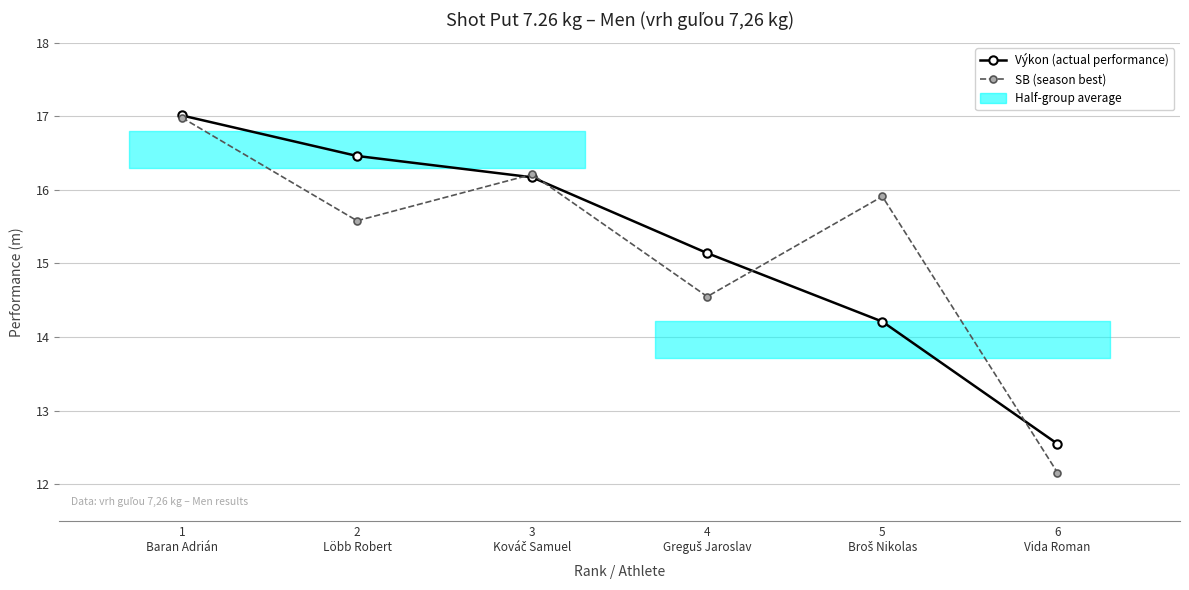

Which series has the largest total across all categories?

Výkon (actual performance)